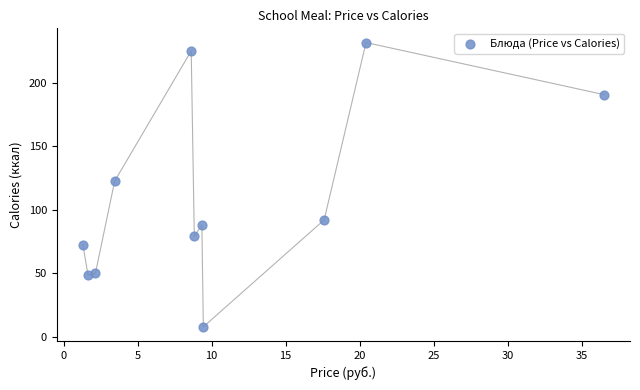

What Y value in the scatter plot is closest to 119?

122.5